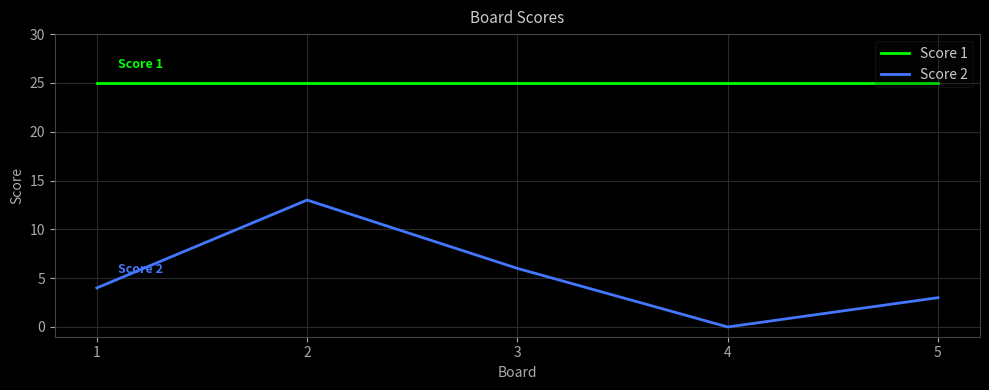

What is the highest value of the Score 1 series?

25